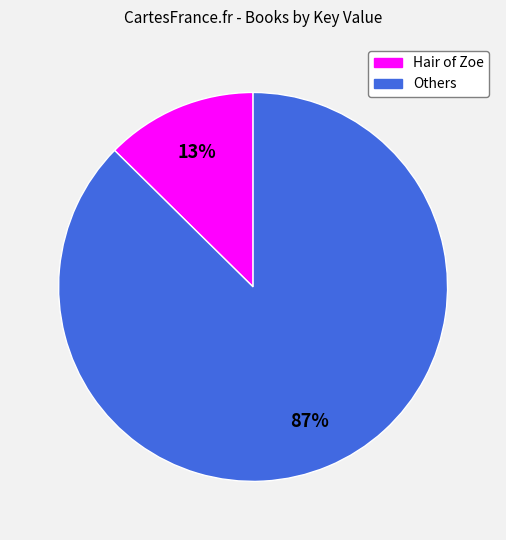

Is there any slice that represents more than half of the pie?

Yes